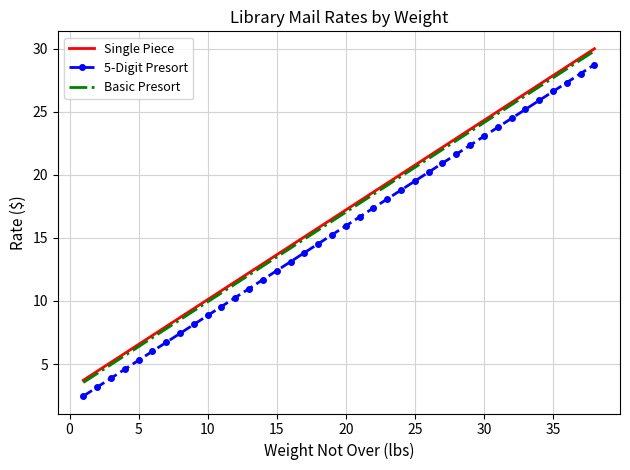

True or false: Basic Presort and 5-Digit Presort intersect in this chart.

False